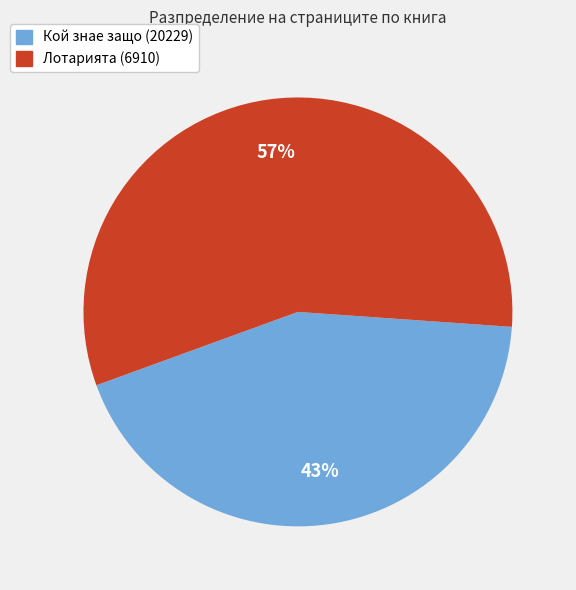

Rank the categories by value from lowest to highest.

Кой знае защо (20229), Лотарията (6910)